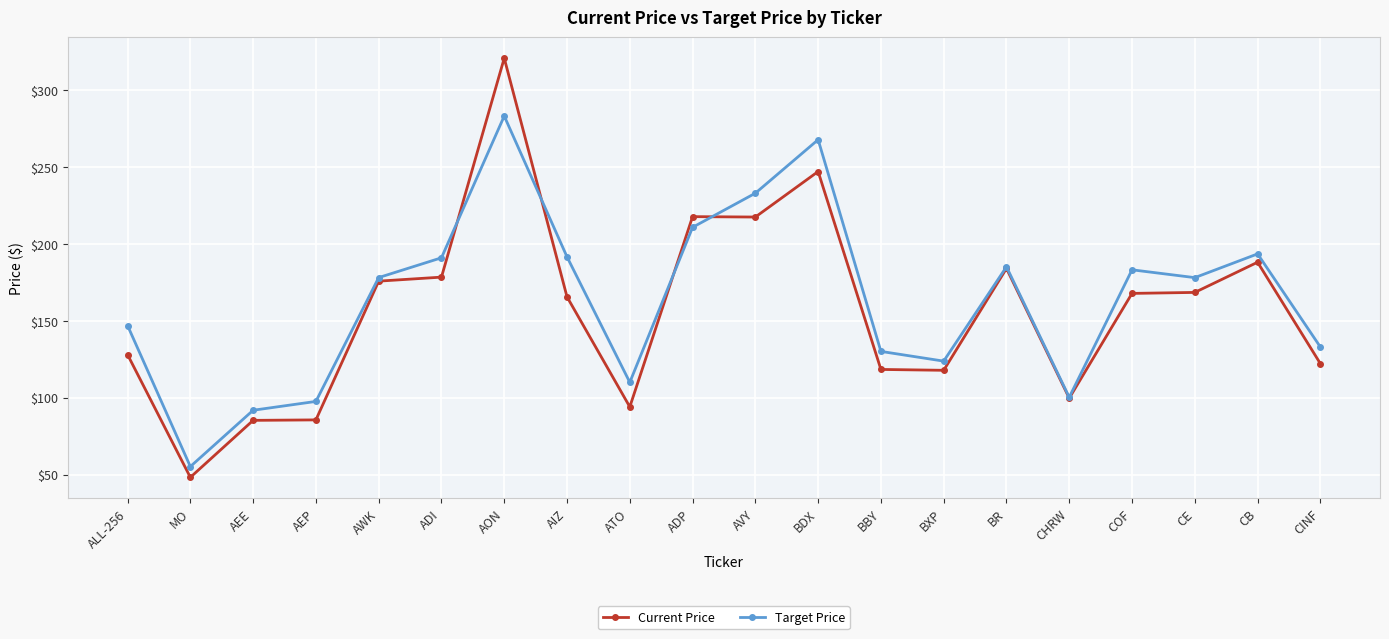

Is the value of Target Price at BXP greater than the value of Current Price at MO?

Yes